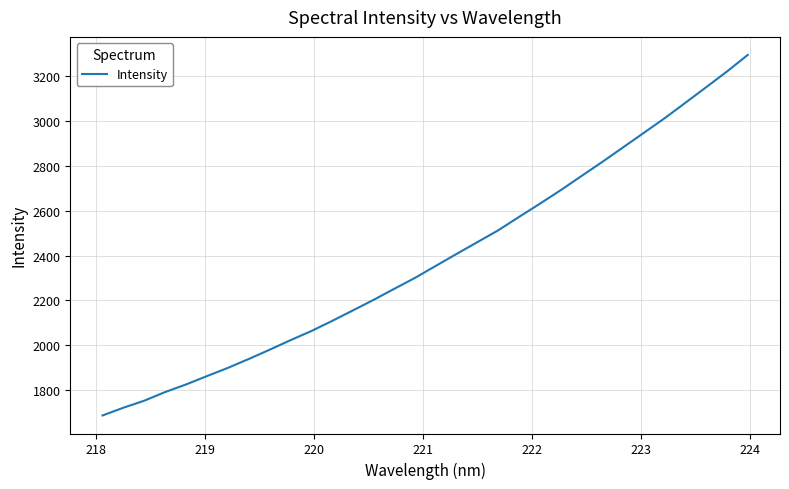

How many values are below 2353?

16